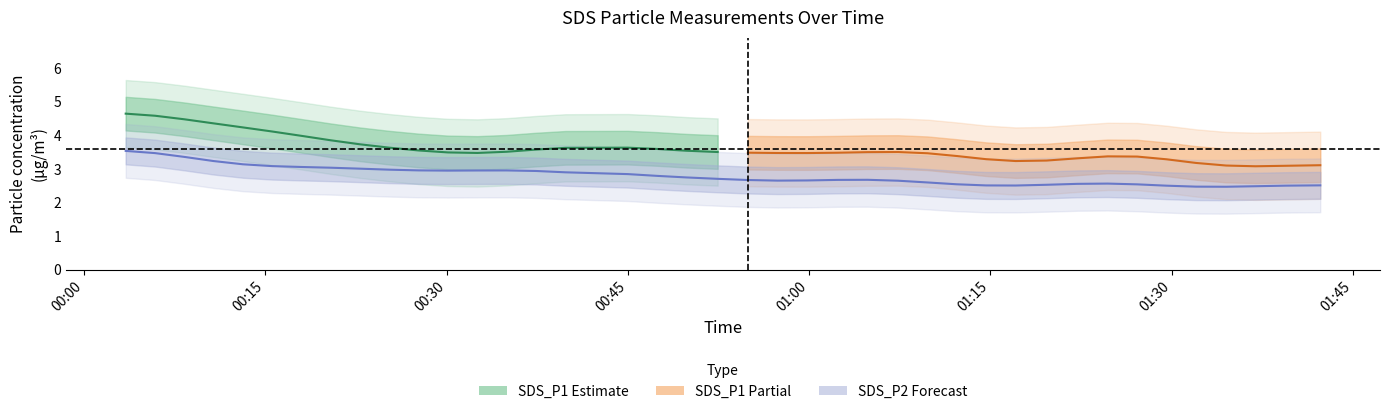

What is the sum of the SDS_P2 values at 2022/05/19 00:45:00 and 2022/05/19 01:14:39?

5.3